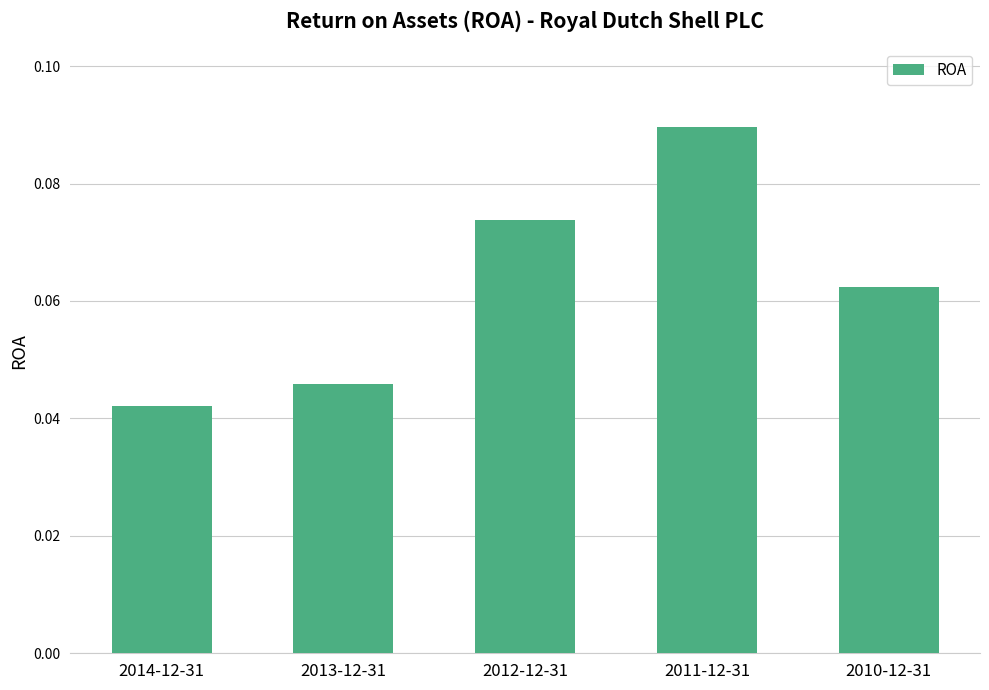

How many values are between 0 and 1?

5